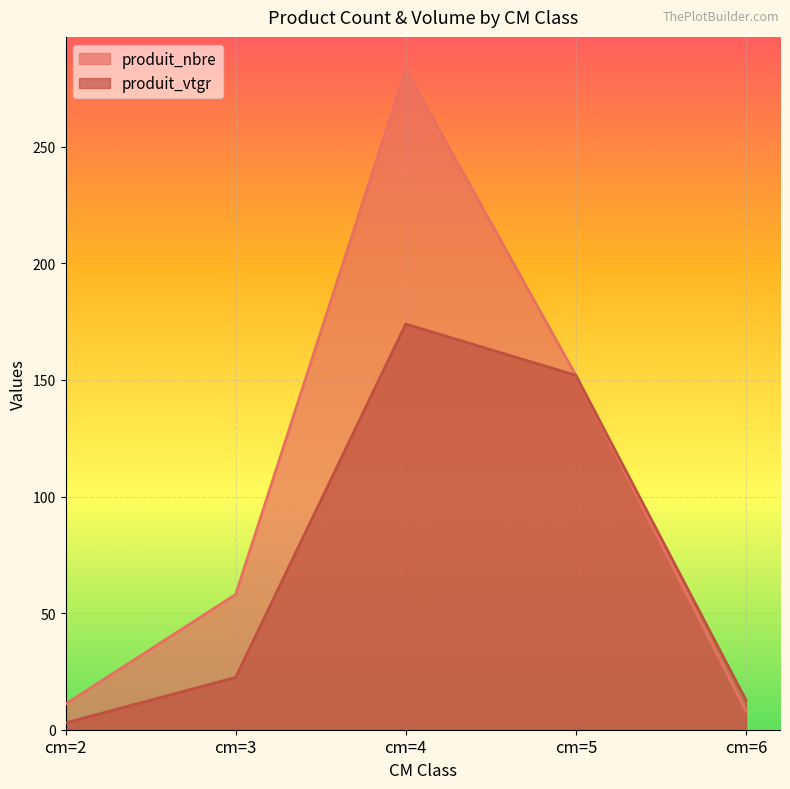

Reading right to left, extract all data points from this chart.

produit_nbre: cm=6=8.0	cm=5=152.0	cm=4=283.0	cm=3=58.0	cm=2=11.0
produit_vtgr: cm=6=12.7	cm=5=152.0	cm=4=174.0	cm=3=22.4	cm=2=2.9